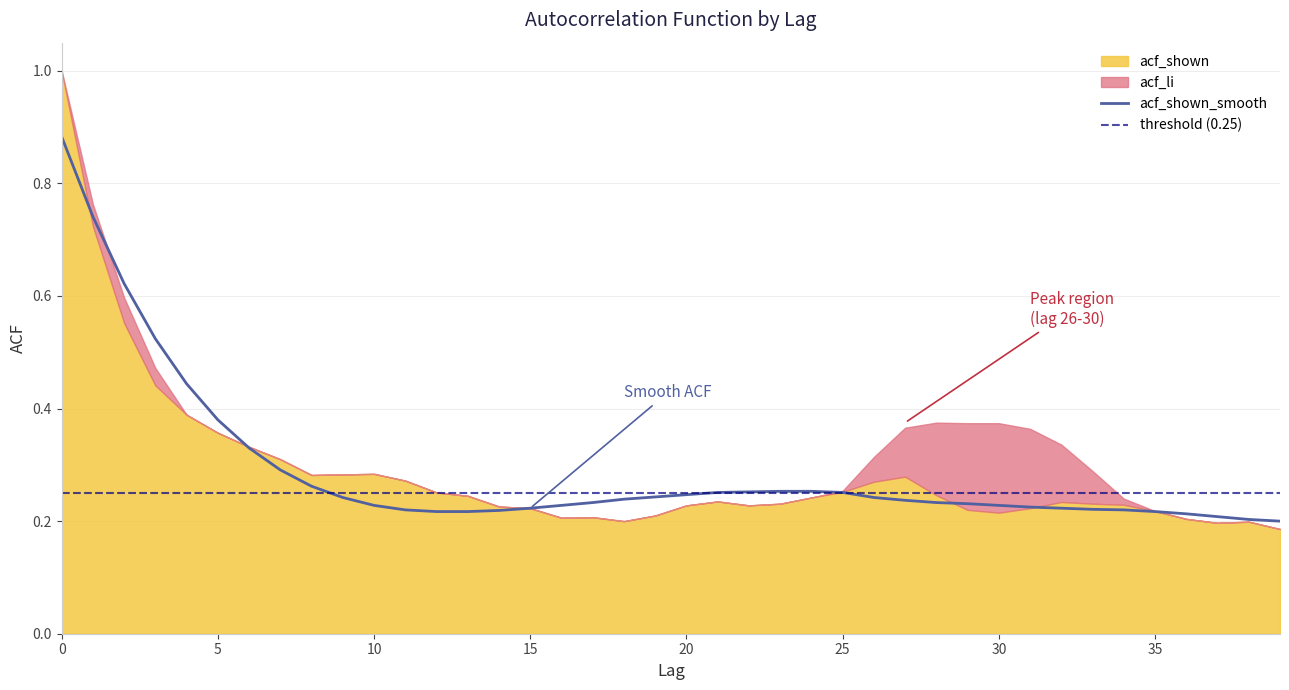

Which series ends up on top after the final intersection of acf_li and acf_shown?

acf_shown